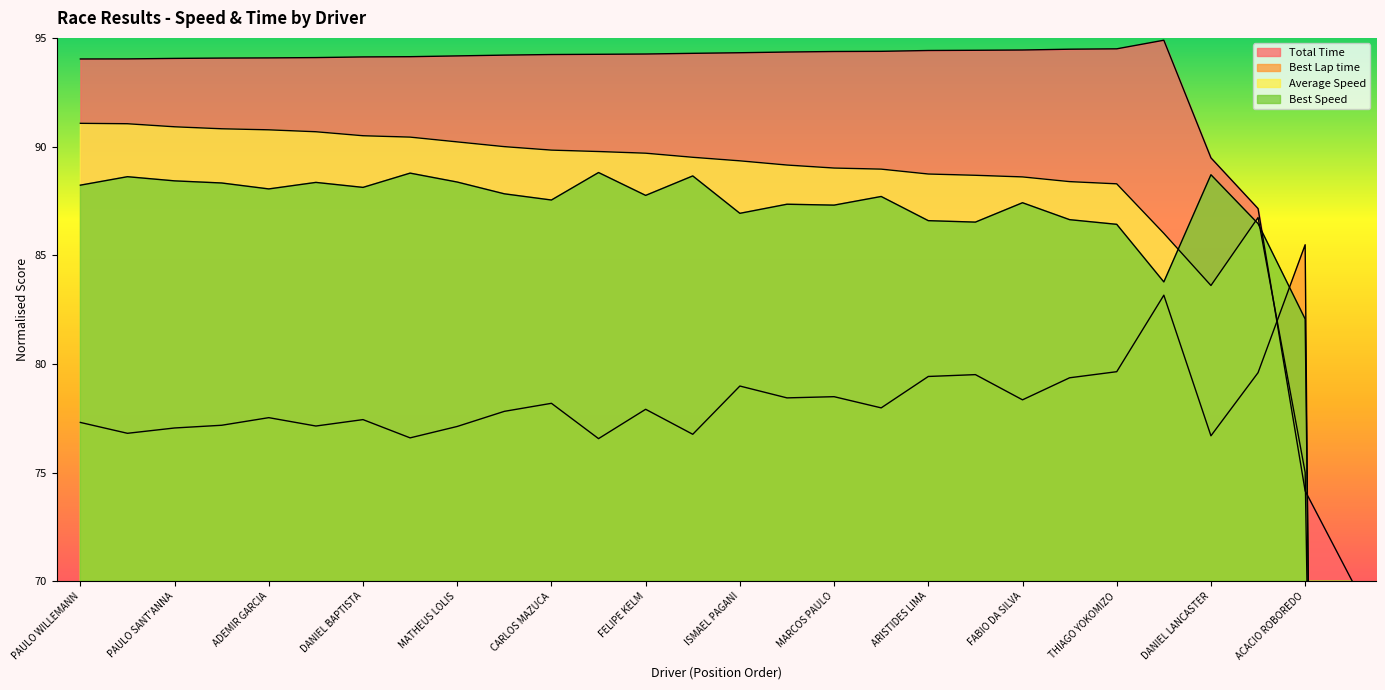

At which label does Total Time reach its minimum?

MARCIO BRADA